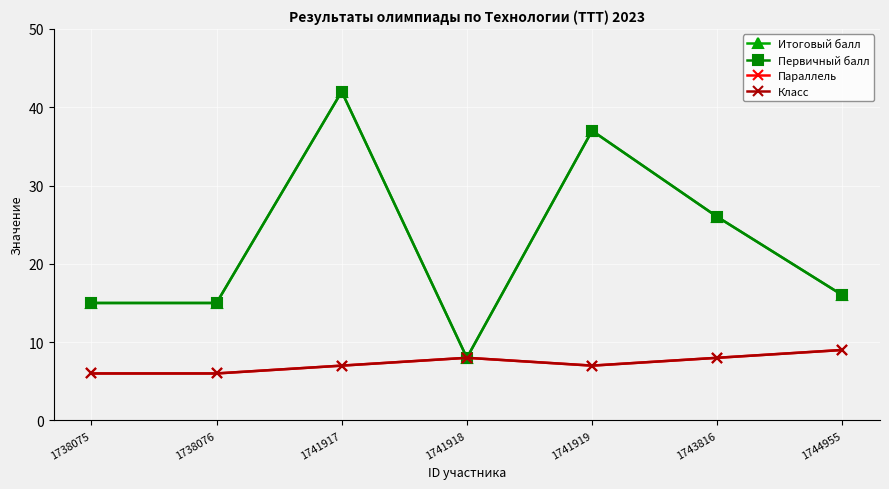

How many interior local valleys does the Параллель series have?

1